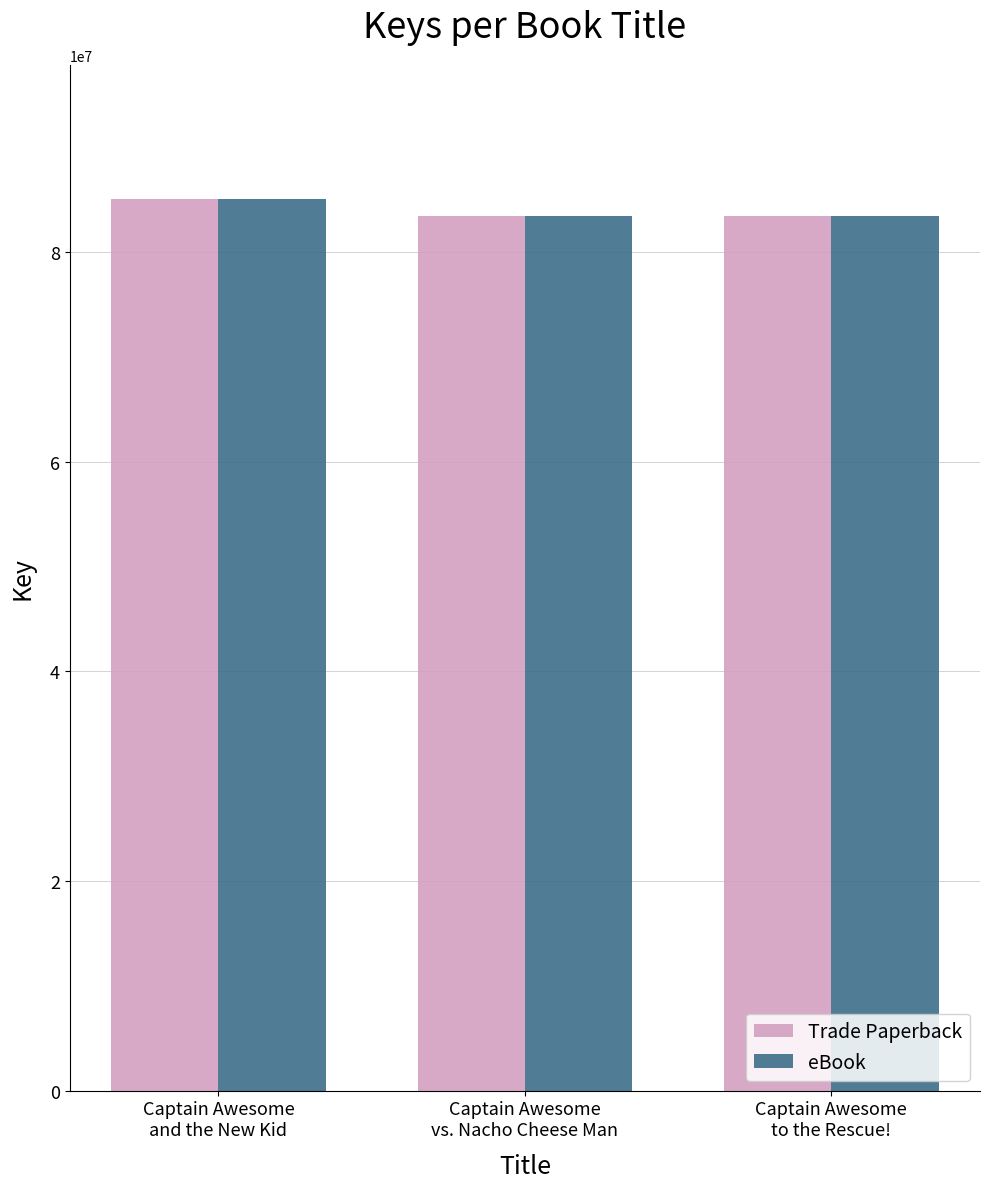

Is it true that eBook equals 83396086 at Captain Awesome
vs. Nacho Cheese Man?

True